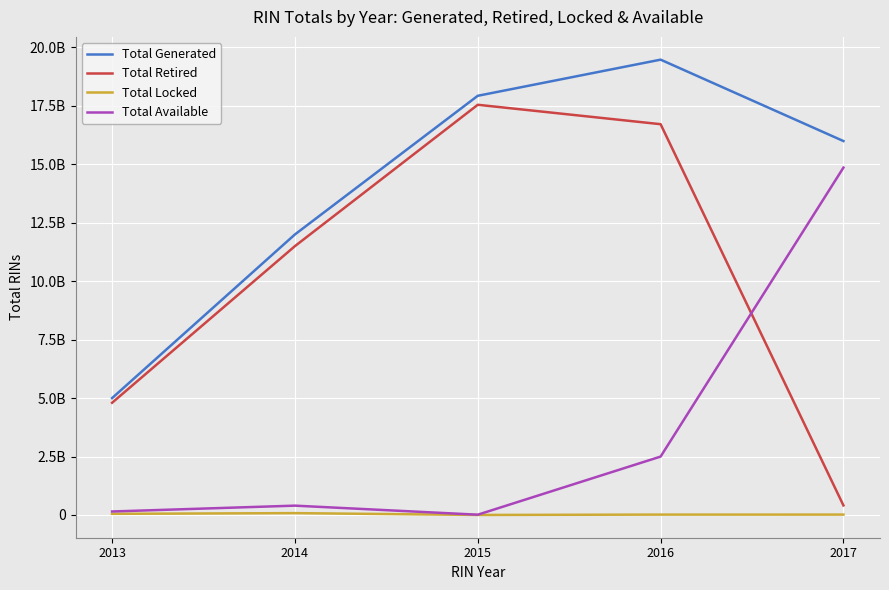

What is the difference between the second highest and minimum values in the Total Retired series?

16304892295